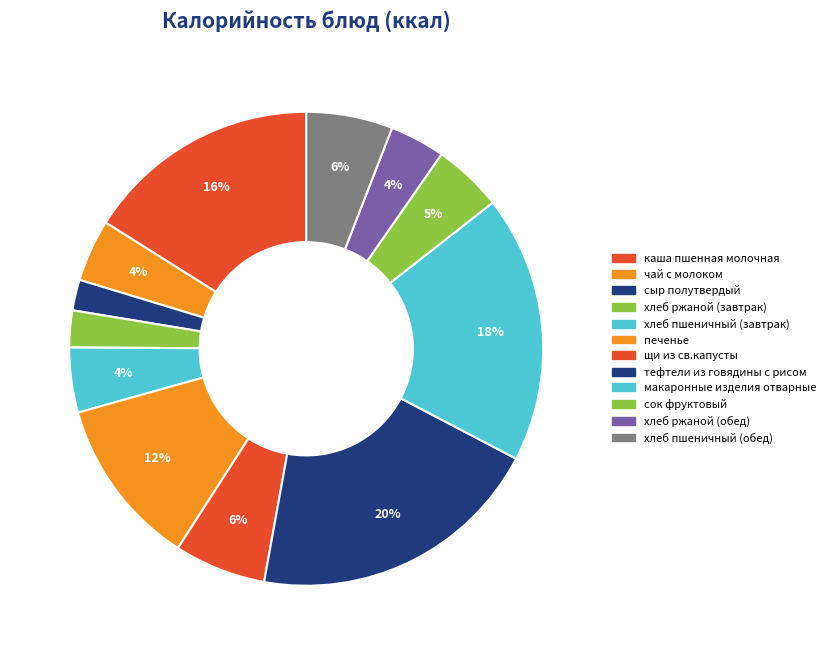

How many segments does this pie chart have?

12